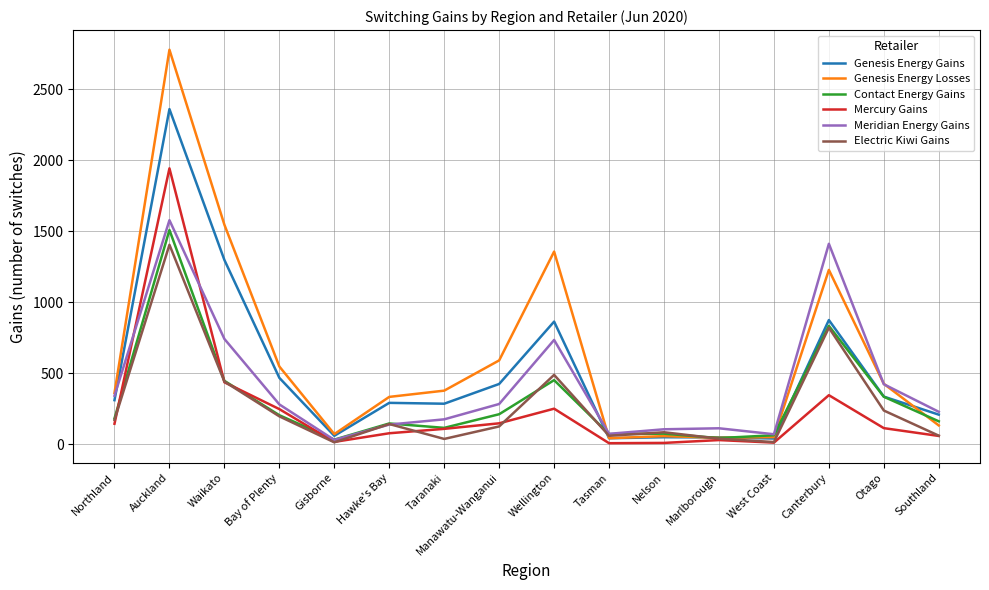

What is the greatest value displayed?

2777